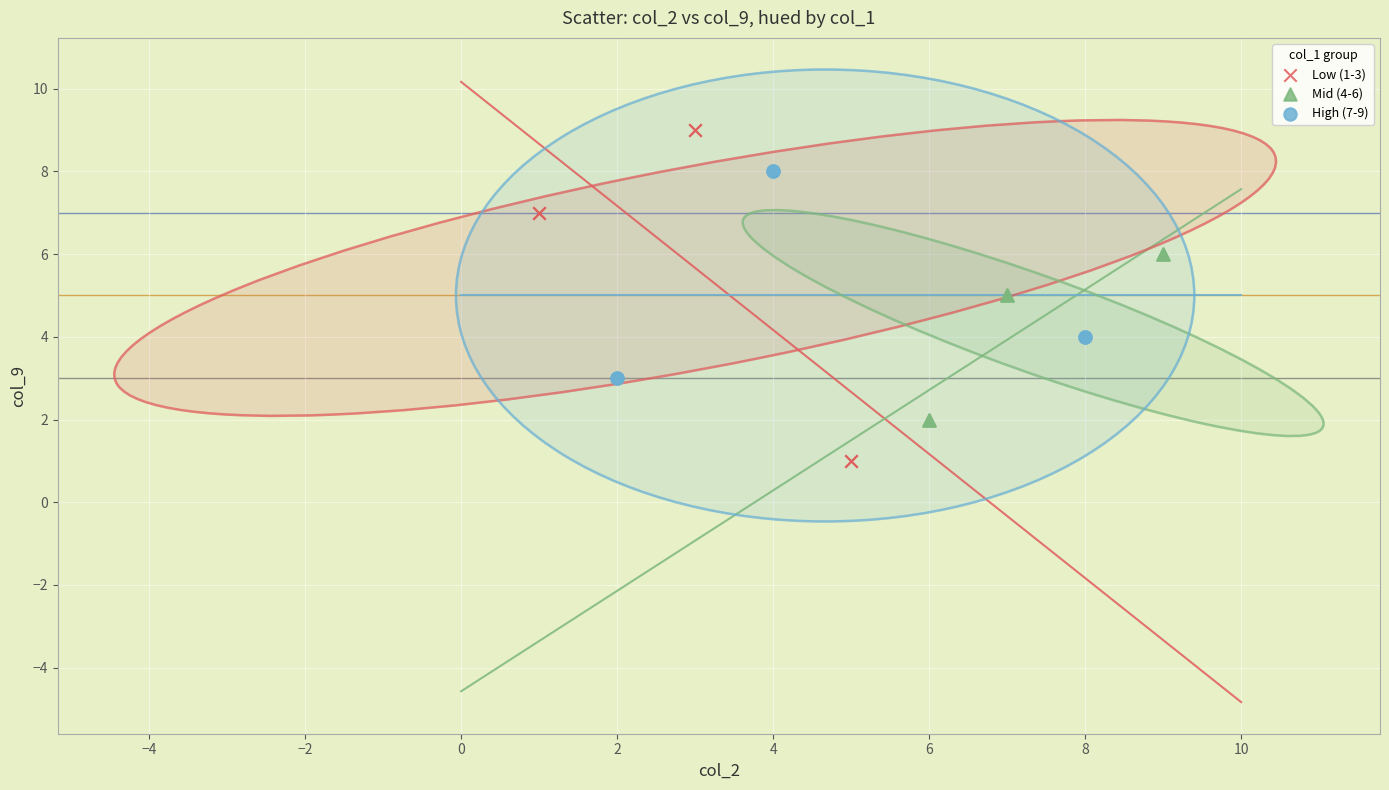

Which series has the largest Y range (max minus min)?

Low (1-3)